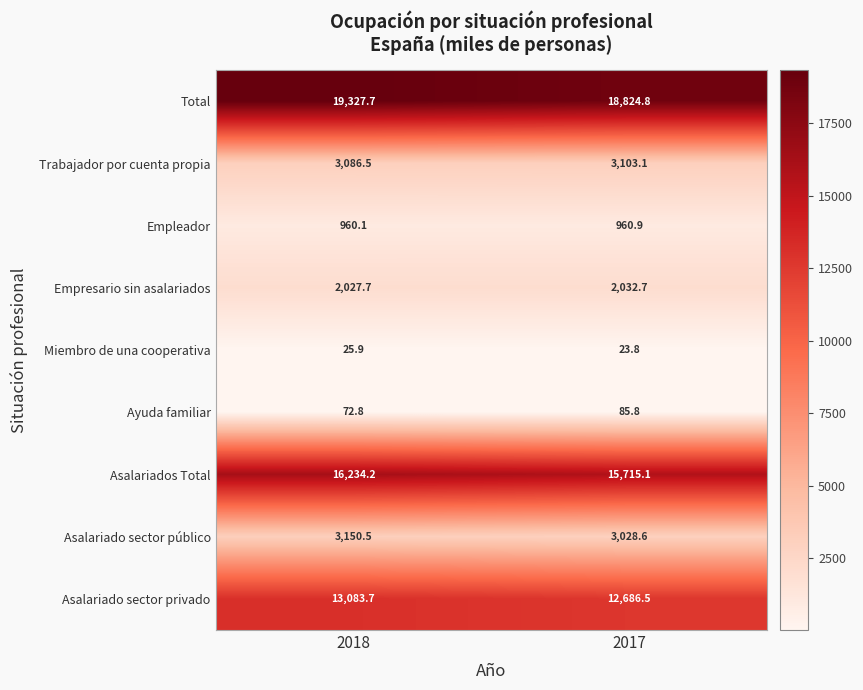

Which series changed the most between 2018 and 2017?

Asalariados Total